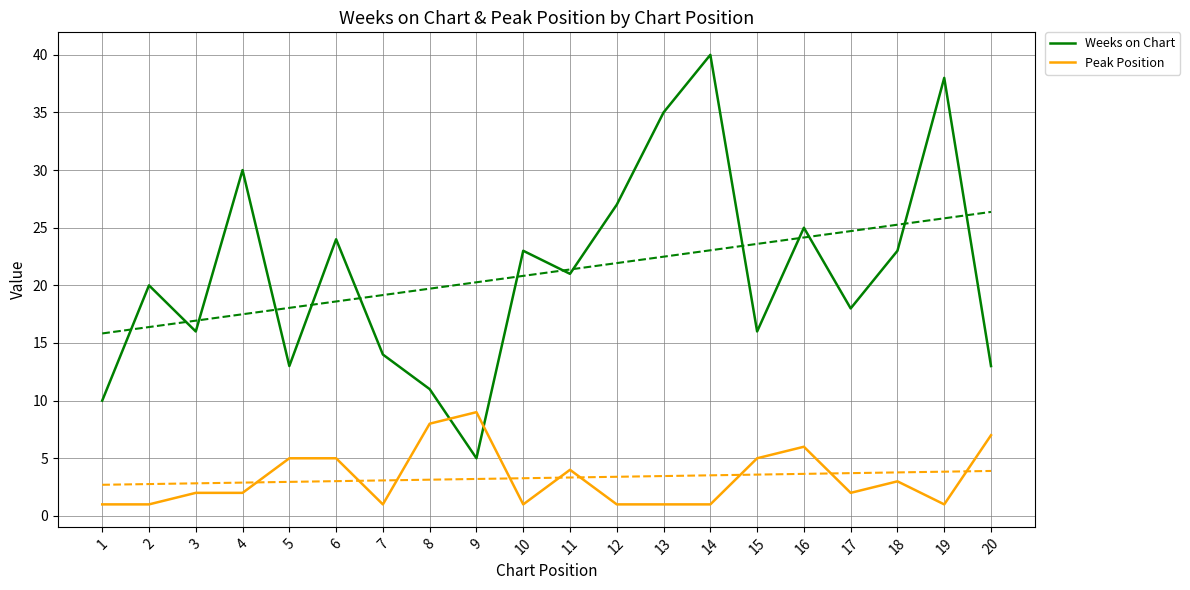

How many Peak Position values are between 1 and 5?

16